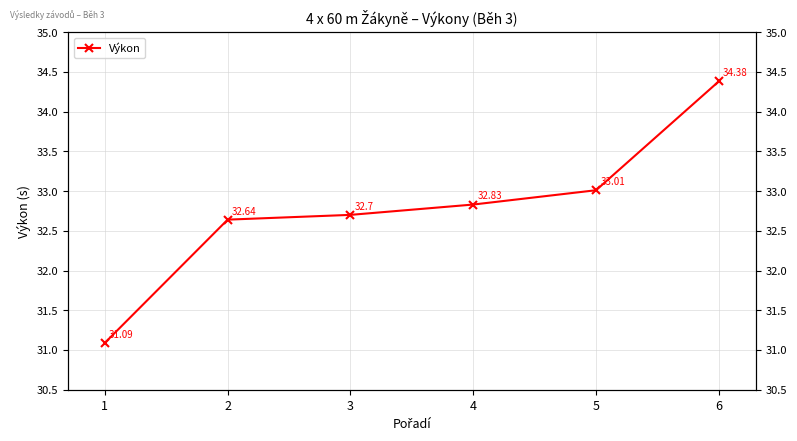

How many lines are shown in the chart?

1